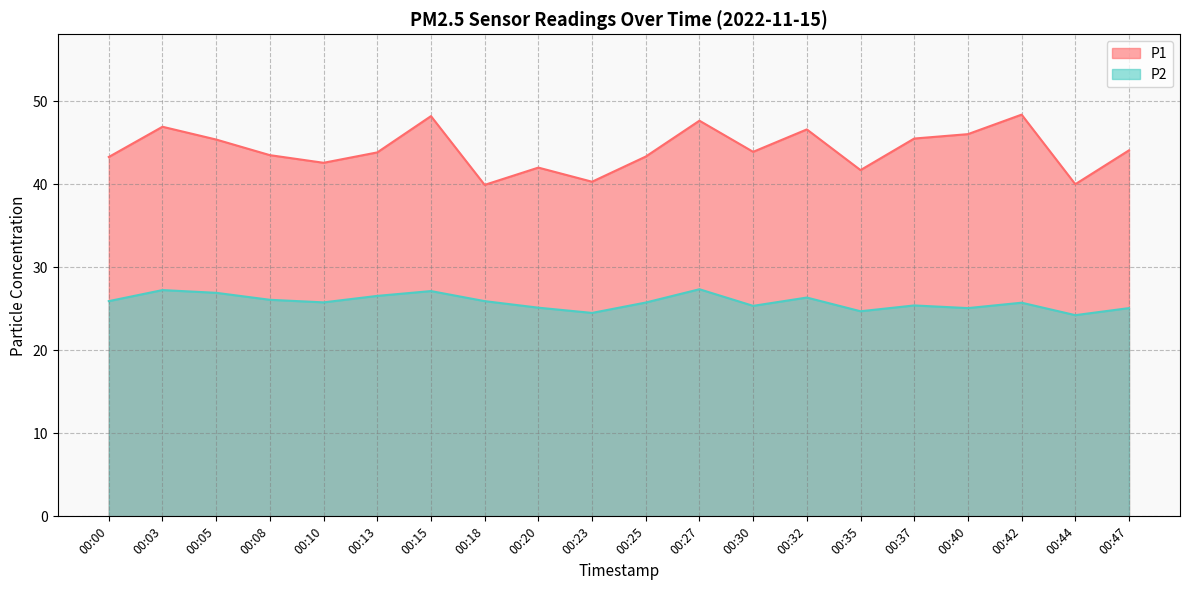

Does the chart display data point markers on the line(s)?

No